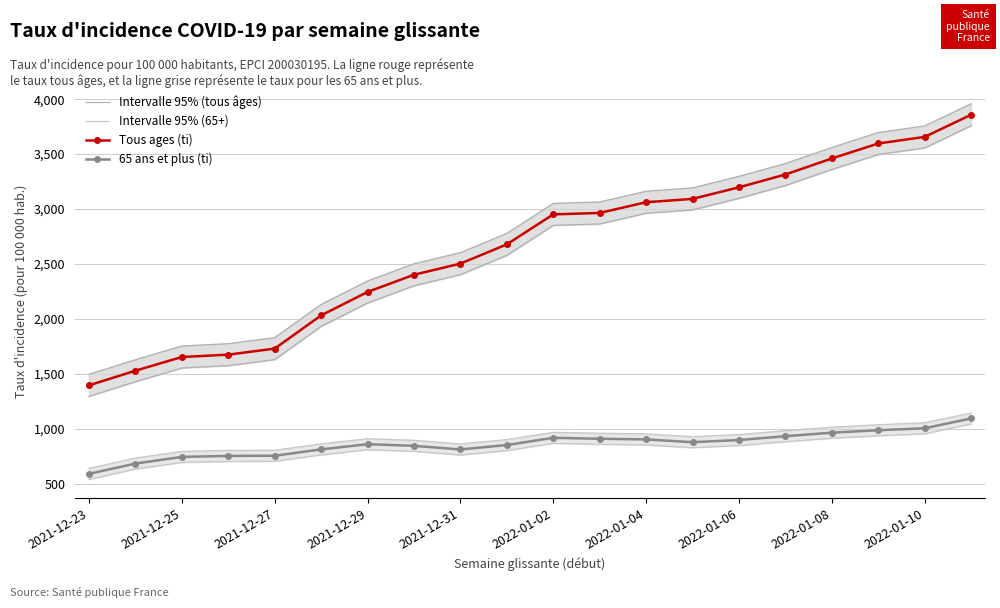

What is the smallest value displayed?

592.5